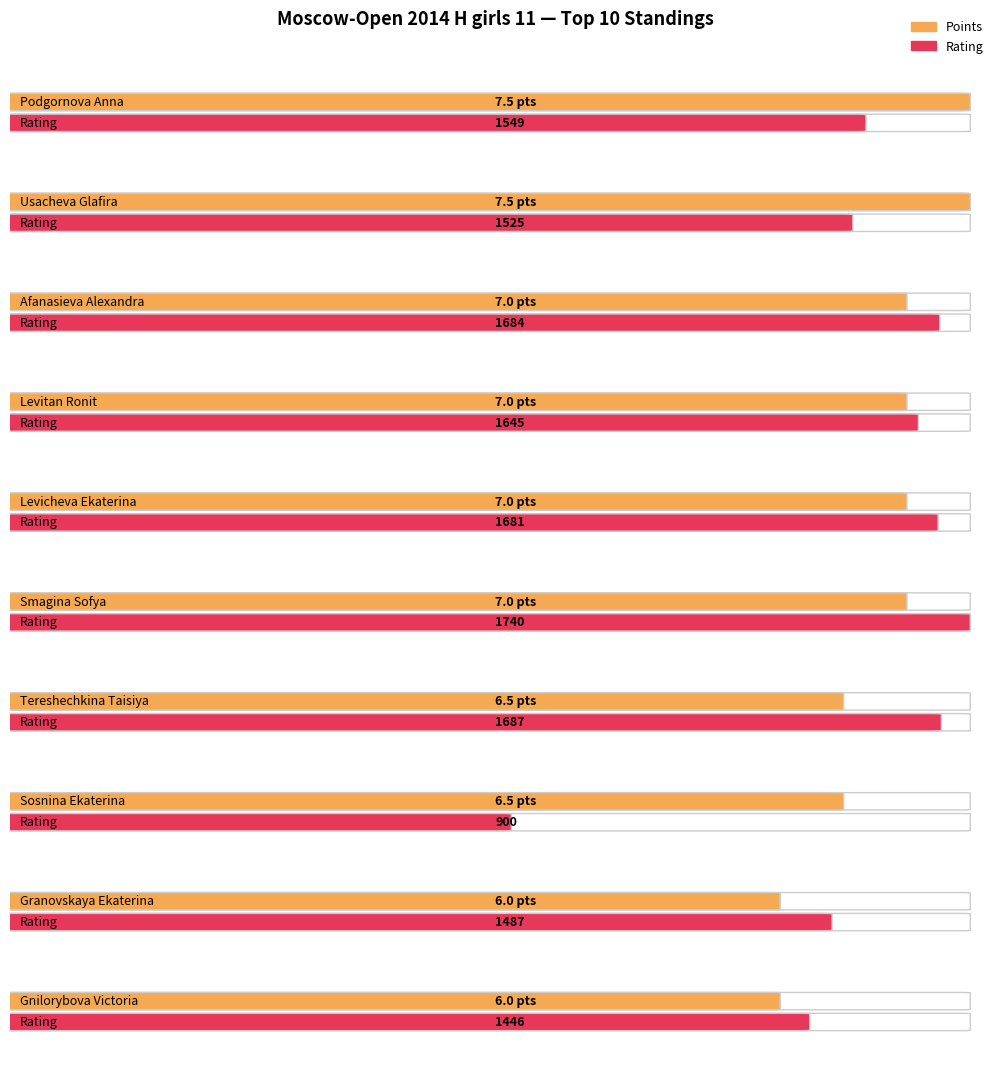

The Rating series shows 2897.9 at Levicheva Ekaterina. True or false?

False